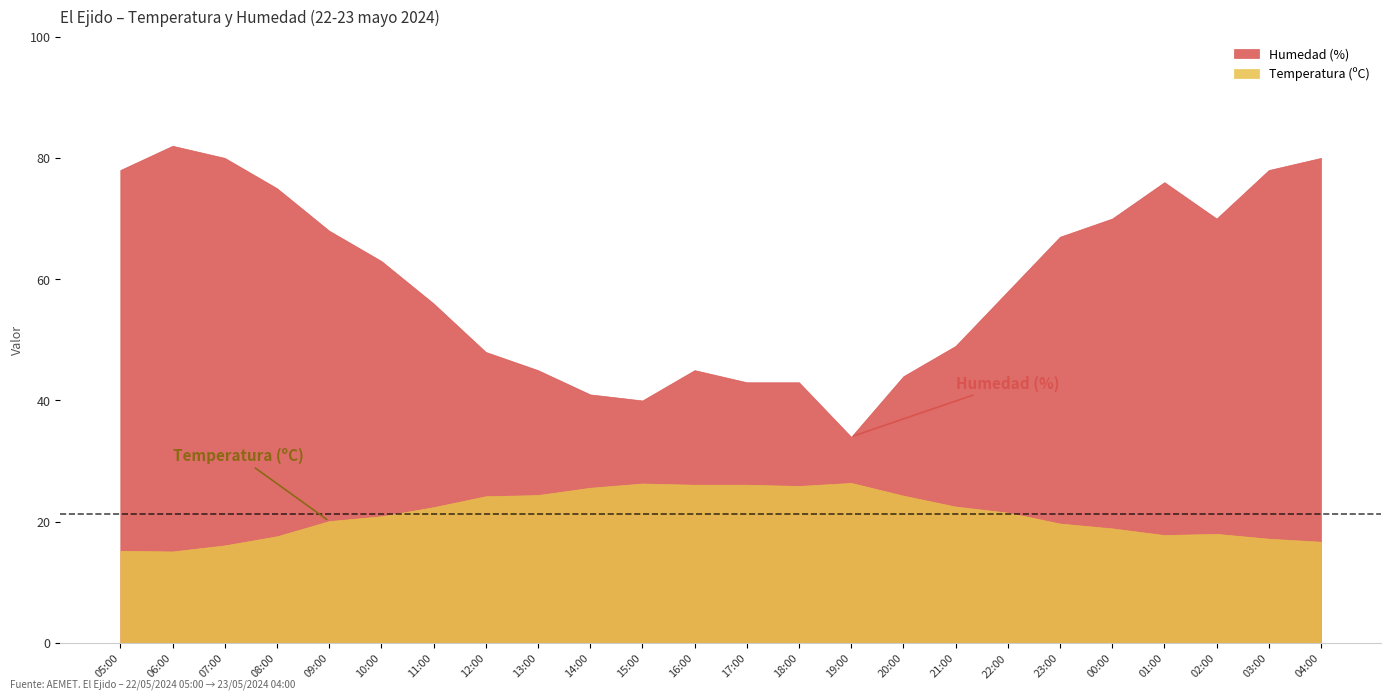

At which category does Humedad (%) reach its first local peak?

06:00